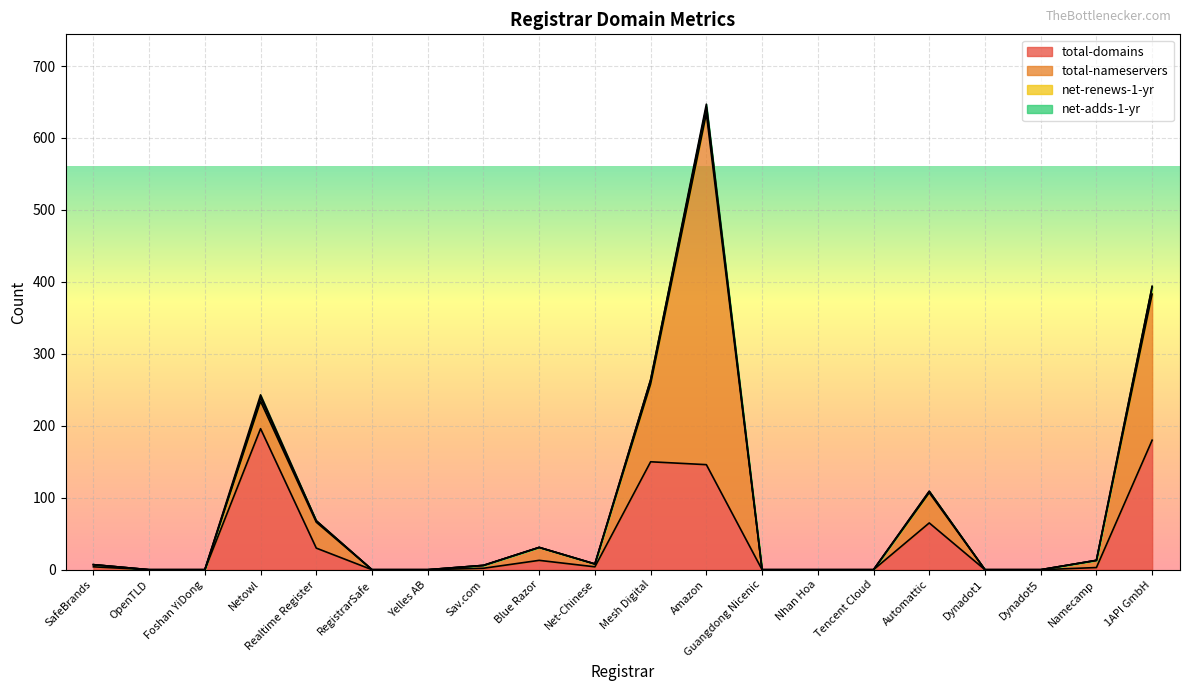

What is the label of the 1st point from the right?

1API GmbH